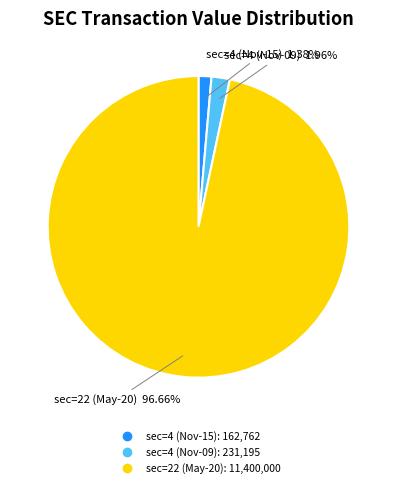

Does any single category account for the majority?

Yes